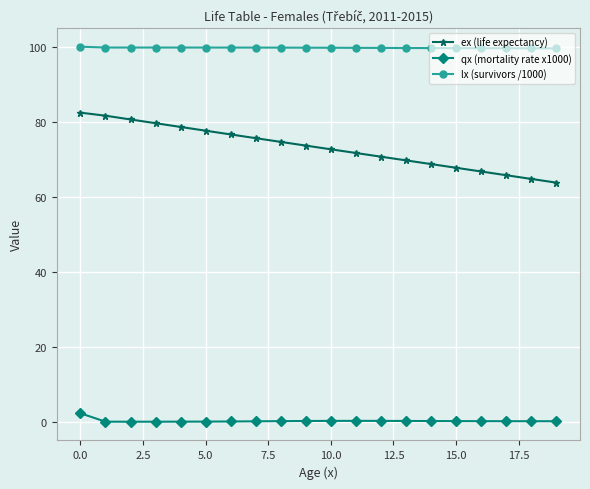

Which series has the largest total across all categories?

lx (survivors /1000)